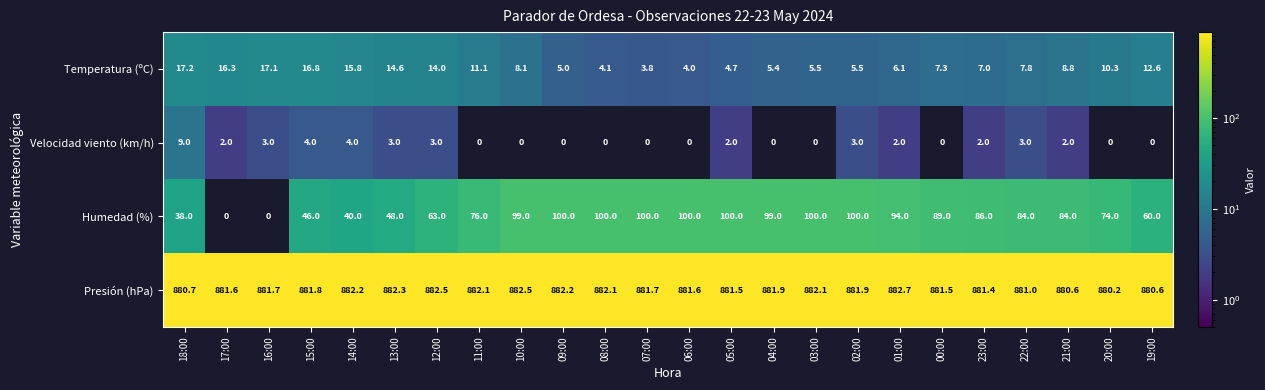

Is it true that Presión (hPa) equals 880.2 at 20:00?

True